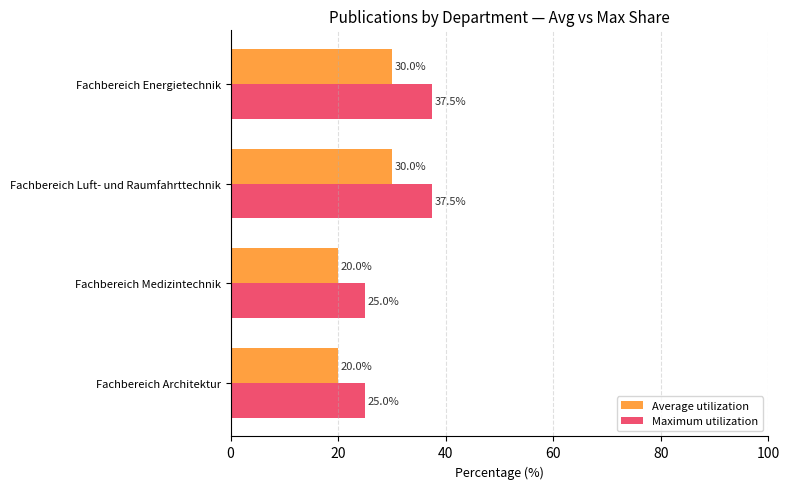

Which series has the largest total across all categories?

Maximum utilization